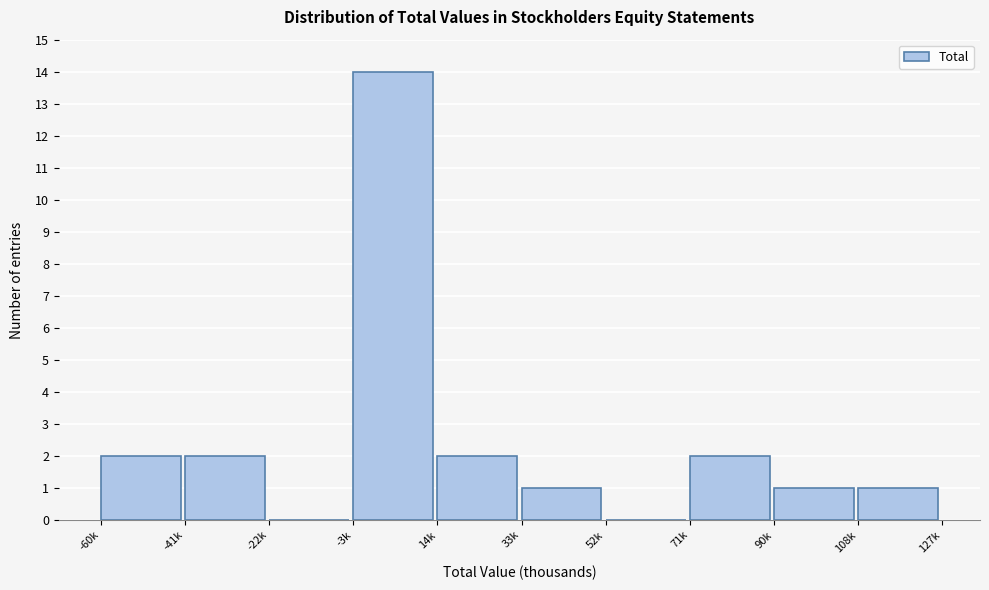

Reading left to right, transcribe all the data shown in this chart.

-60k=2	-41k=2	-22k=0	-3k=14	14k=2	33k=1	52k=0	71k=2	90k=1	108k=1